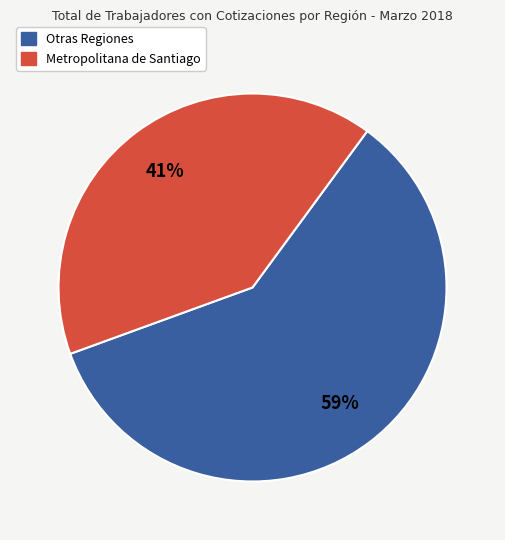

To the nearest percent, what is the average slice percentage?

50%